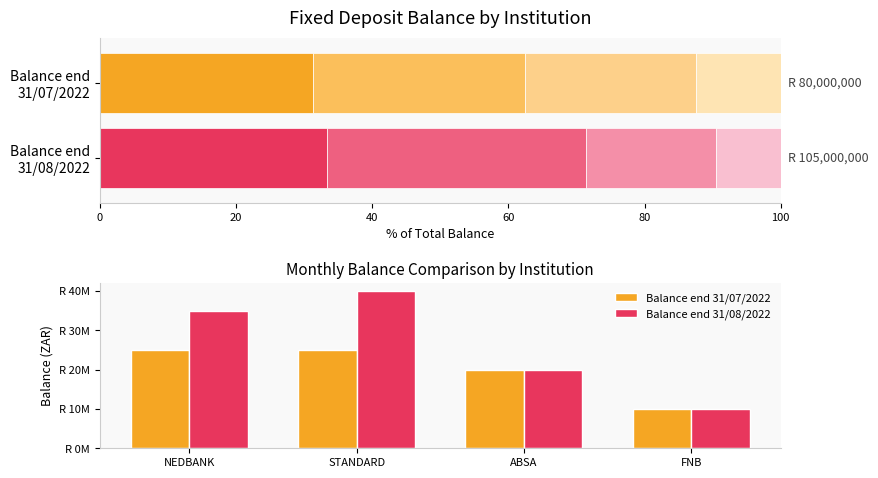

True or false: Balance end 31/08/2022 has a value of 63125263 at STANDARD.

False